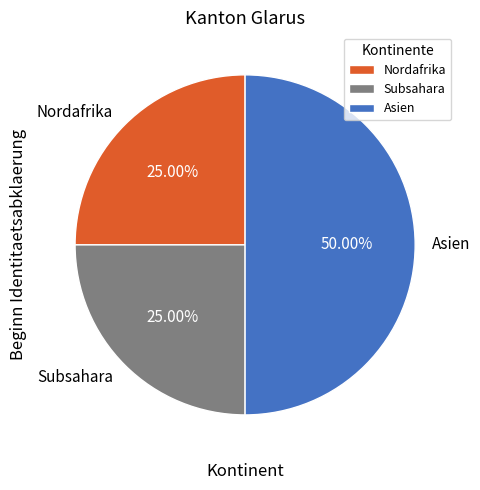

Which has a higher value, Nordafrika or Asien?

Asien